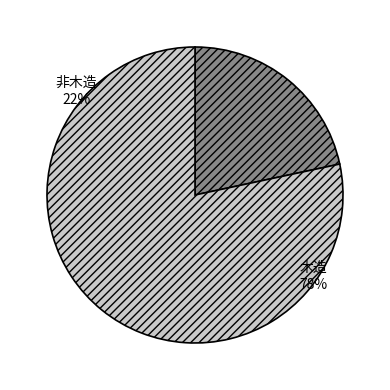

Rank the categories by value from lowest to highest.

非木造, 木造